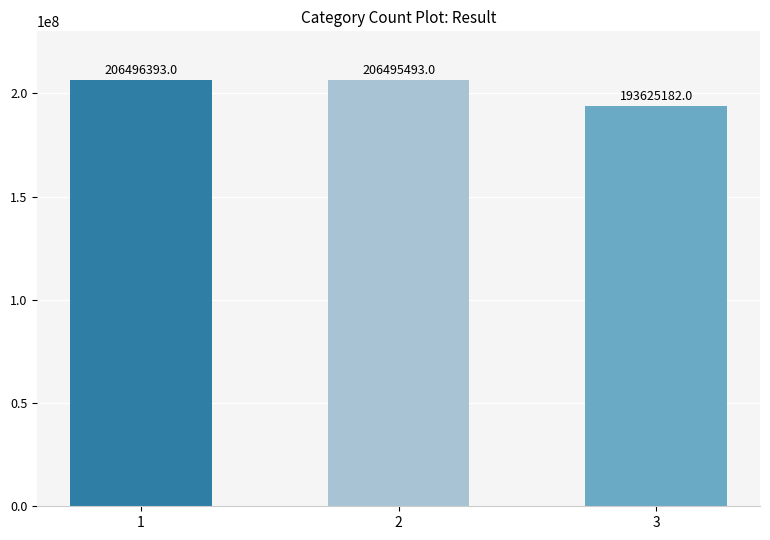

True or false: the data shows 48836510 at 1.

False